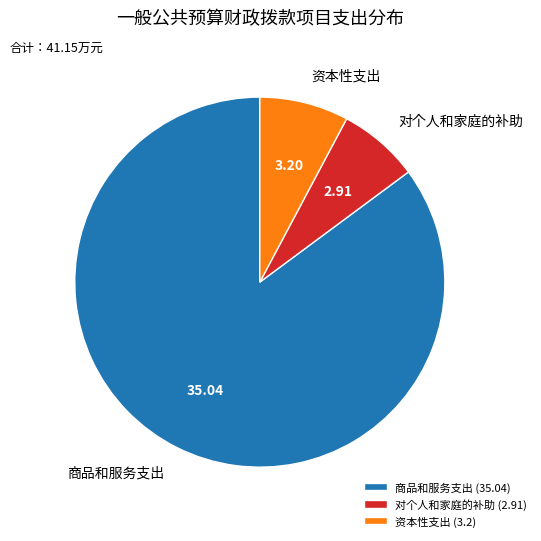

Is the sum of 资本性支出 (3.2) and 对个人和家庭的补助 (2.91) greater than half?

No